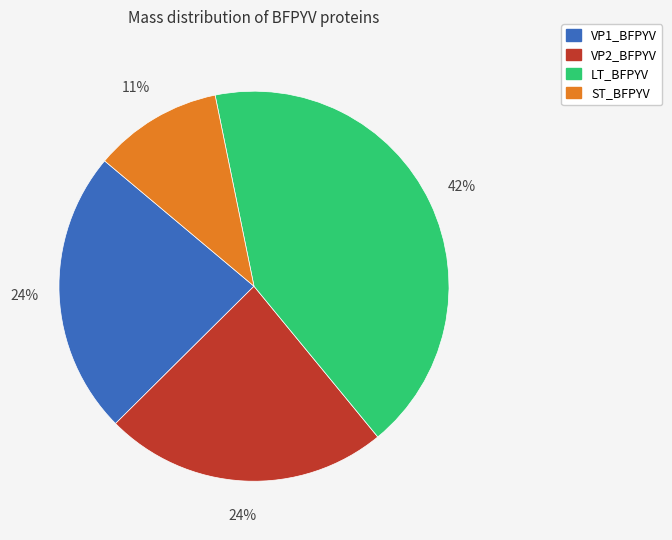

To the nearest percent, what portion does VP1_BFPYV represent?

24%